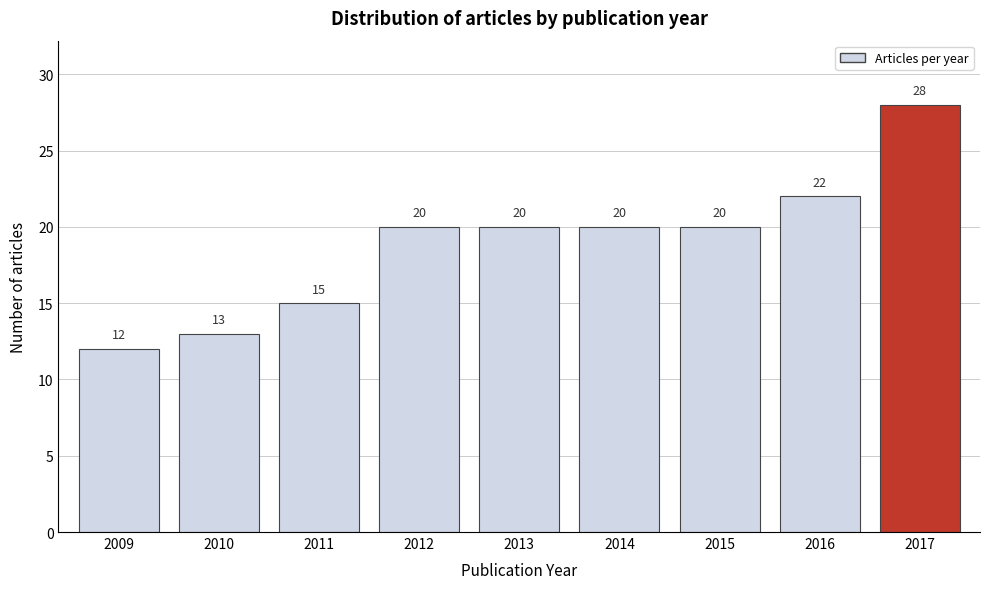

Reading left to right, what are all the values shown in this chart?

12	13	15	20	20	20	20	22	28